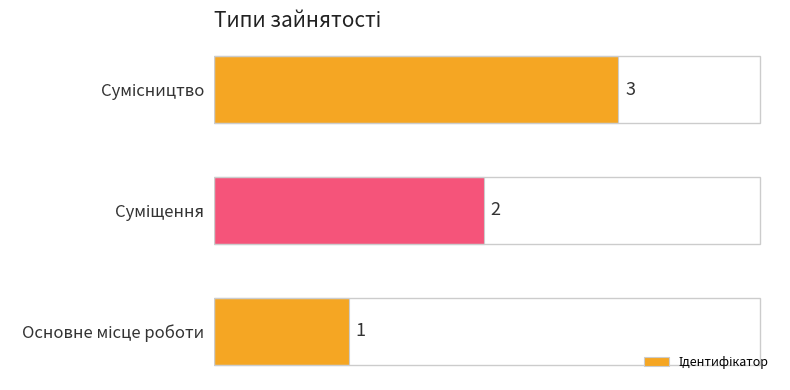

What is the average value?

2